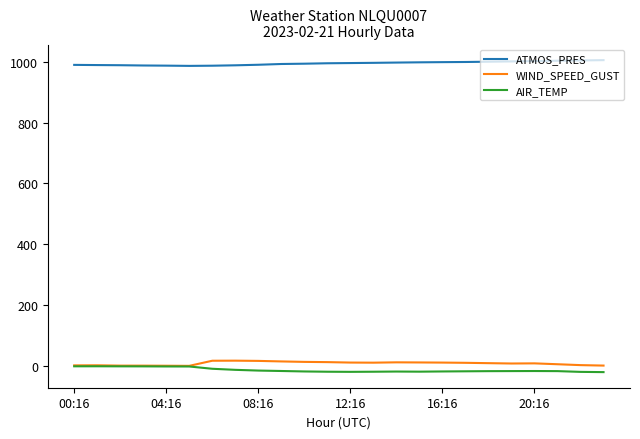

Which series has the largest total across all categories?

ATMOS_PRES